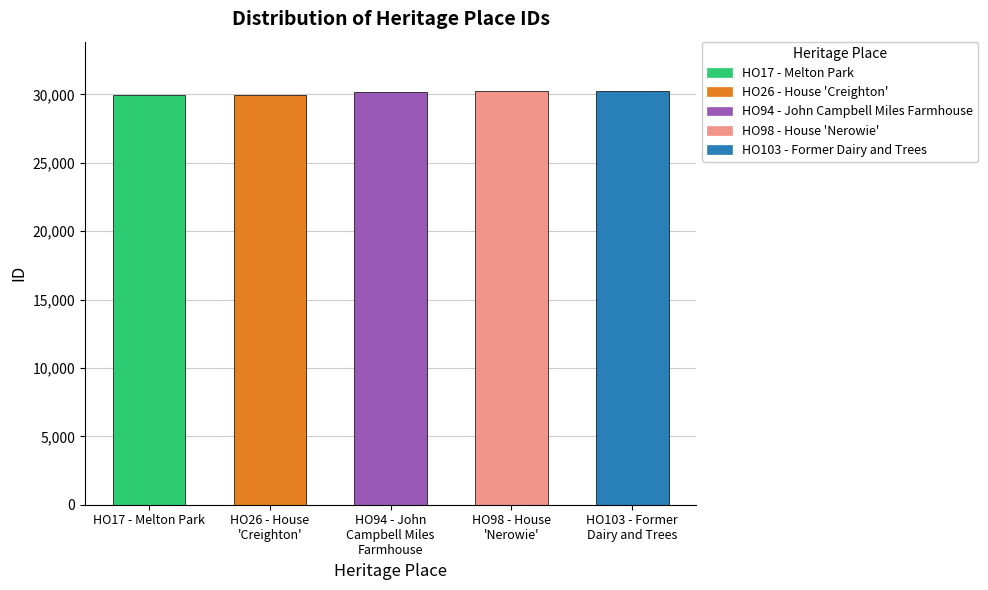

Rank the categories by value from highest to lowest.

HO103 - Former Dairy and Trees, HO98 - House 'Nerowie', HO94 - John Campbell Miles Farmhouse, HO26 - House 'Creighton', HO17 - Melton Park